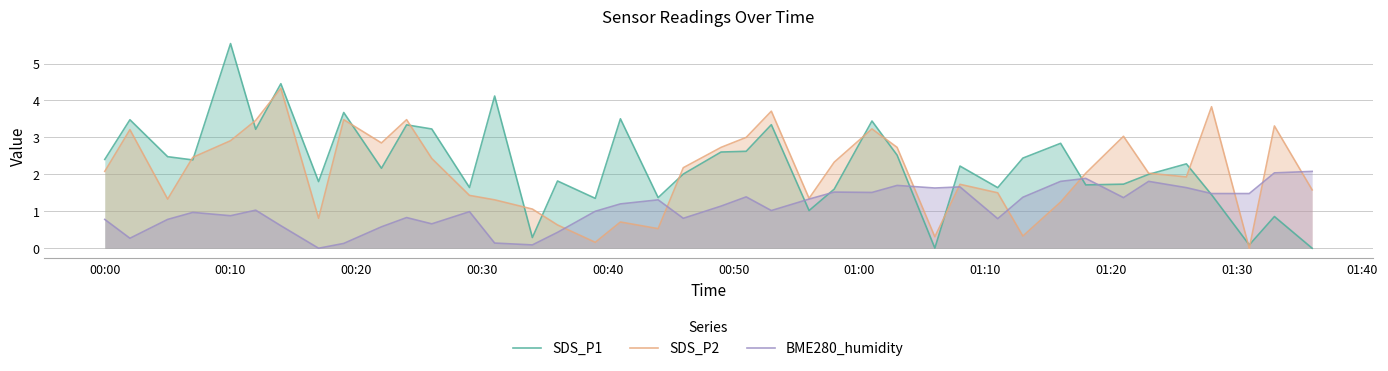

True or false: SDS_P2 and BME280_humidity intersect in this chart.

True